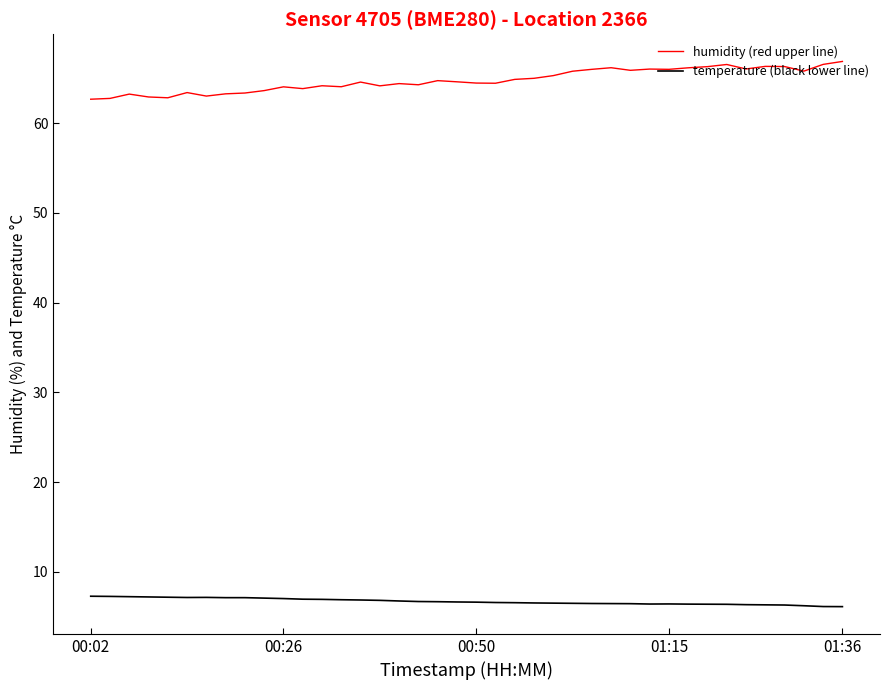

What are all the series names shown in the legend?

humidity (red upper line), temperature (black lower line)